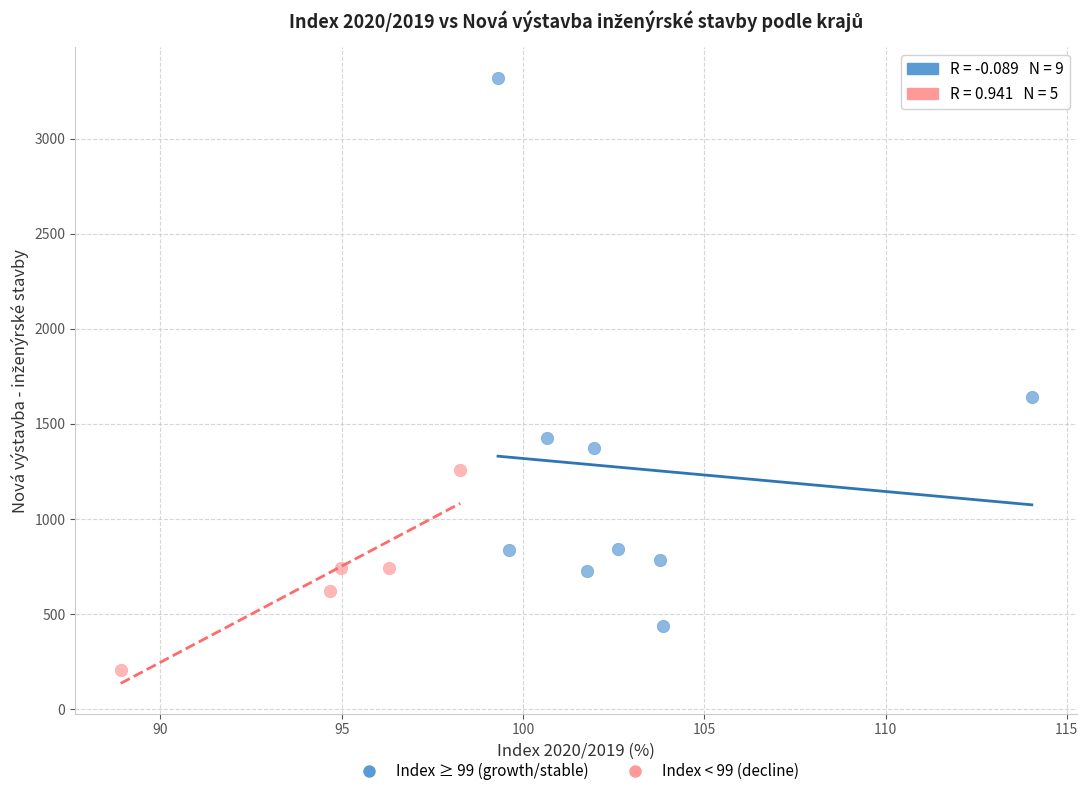

Which series has the widest spread of Y values?

Index ≥ 99 (growth/stable)